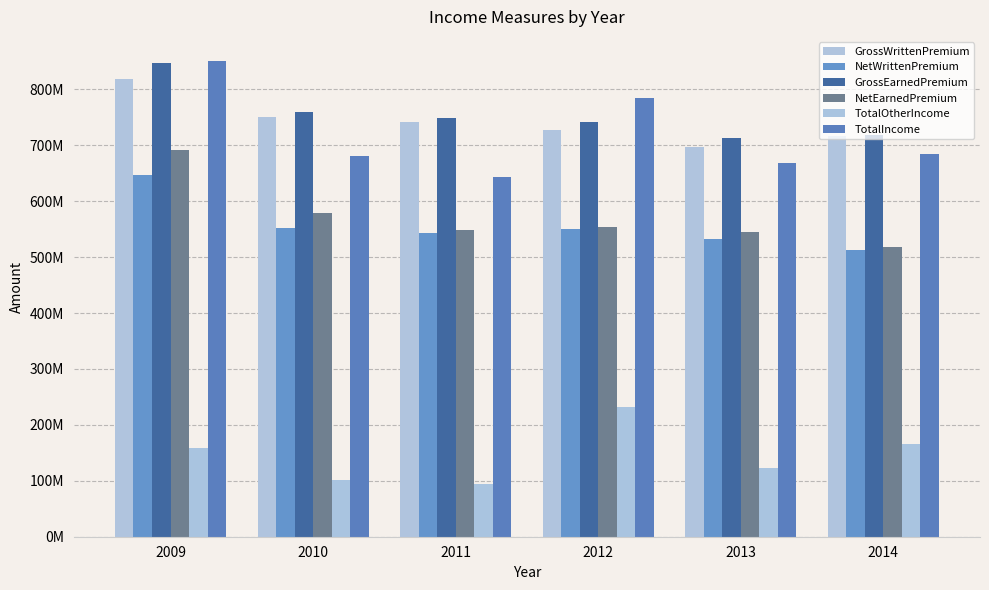

Reading left to right, list all the values displayed in this chart.

GrossWrittenPremium: 818826383.5	749601064.0	740674705.8	726358788.4	697731030.0	715794567.9
NetWrittenPremium: 646551938.6	552223589.1	542820620.5	549417608.4	532569847.9	512429467.6
GrossEarnedPremium: 847497923.4	760292965.5	748727200.6	742355807.0	712596332.4	718371685.0
NetEarnedPremium: 691845978.9	578457790.4	548005499.7	553418657.3	545532618.6	517971353.4
TotalOtherIncome: 159318530.6	101639296.5	94639398.7	231883786.7	122280675.2	166304464.7
TotalIncome: 851164509.5	680097086.9	642644898.4	785302444.0	667813291.9	684275819.2